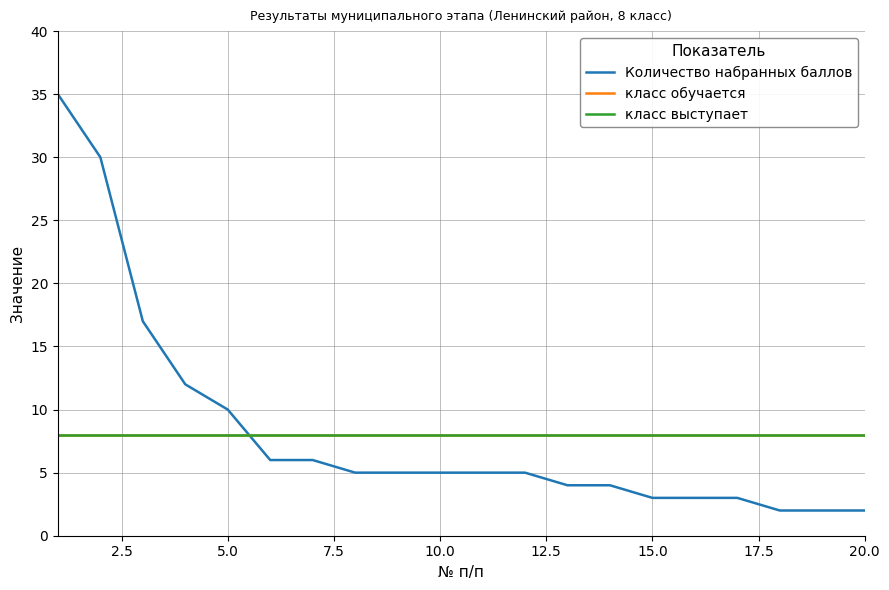

Count the number of data series in this chart.

3